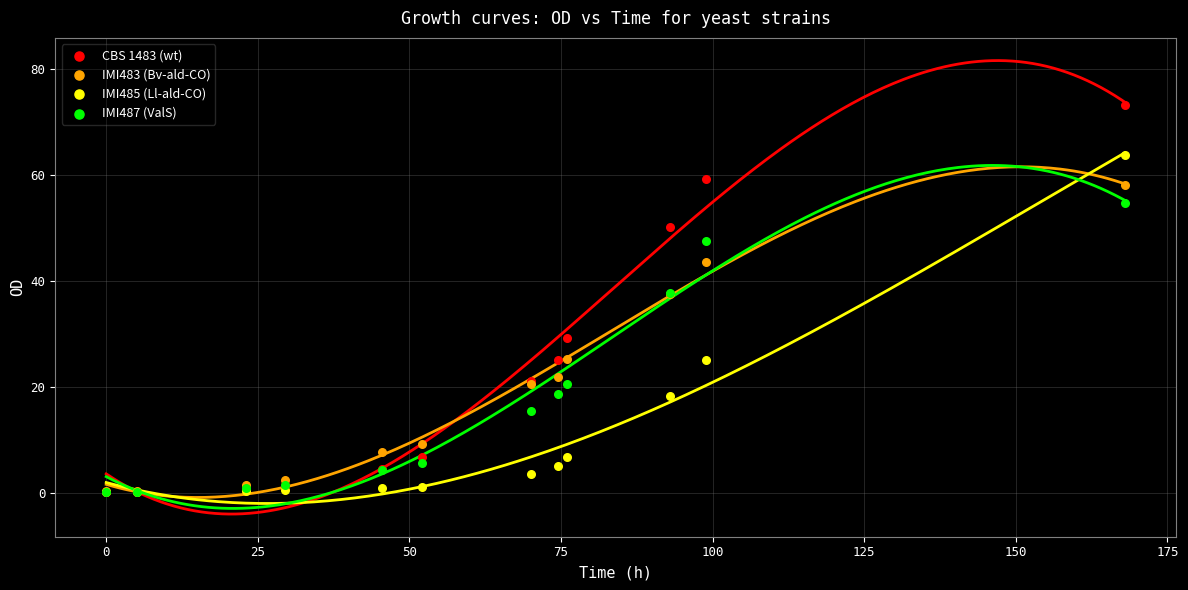

What are all the series names shown in the legend?

CBS 1483 (wt), IMI483 (Bv-ald-CO), IMI485 (Ll-ald-CO), IMI487 (ValS)